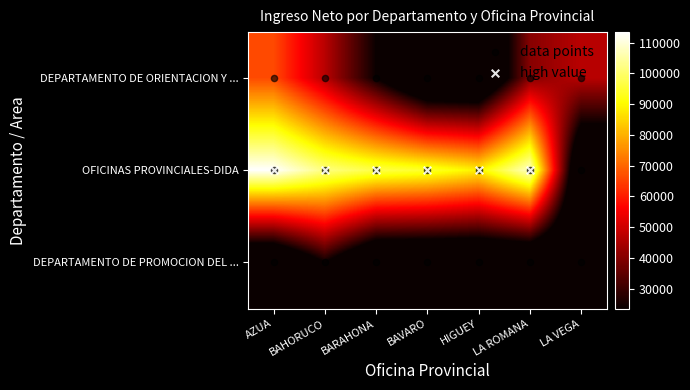

At which category is the sum across all series the highest?

AZUA